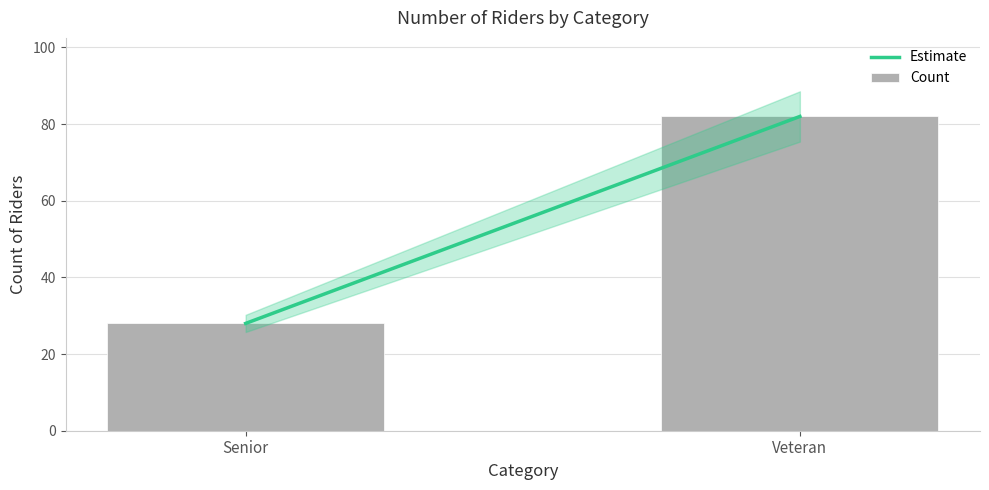

What is the greatest value displayed?

82